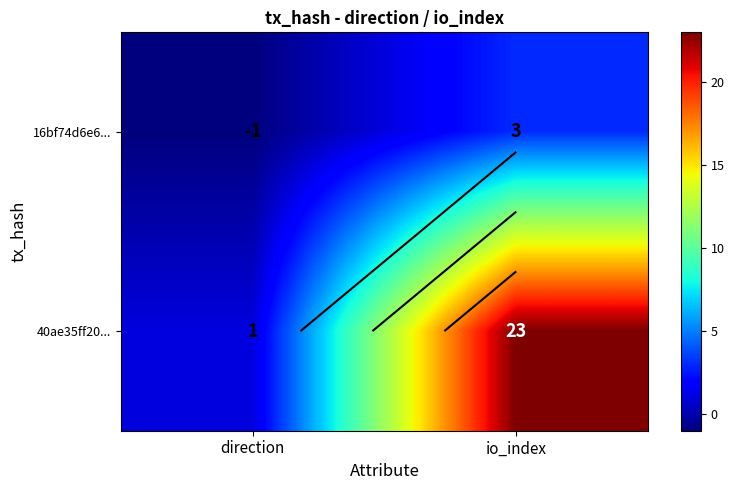

Count the 40ae35ff20... values in the range 1 to 23.

2